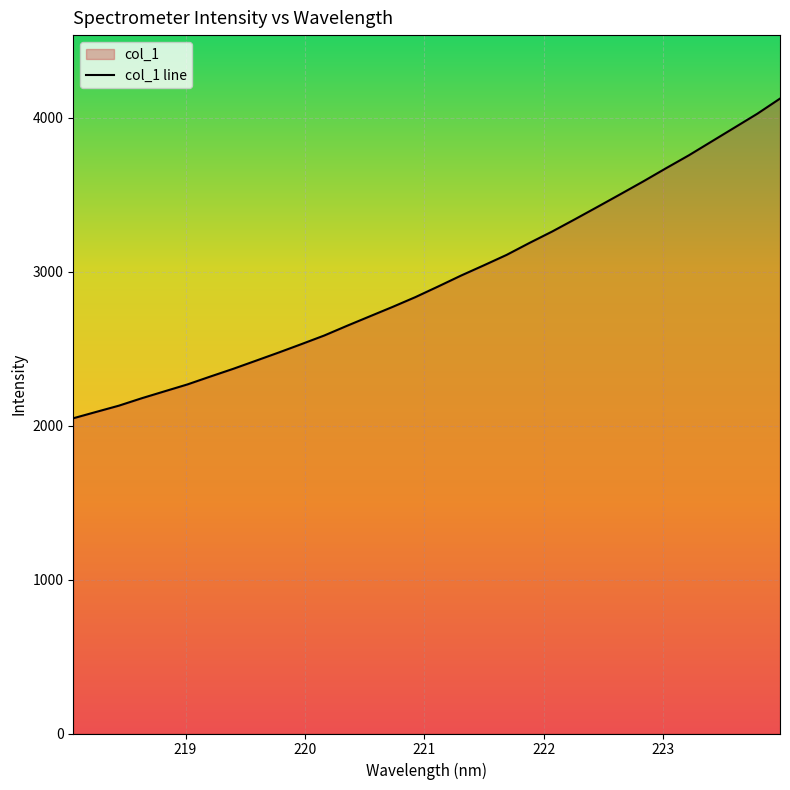

What is the difference between the maximum and minimum values?

2076.4